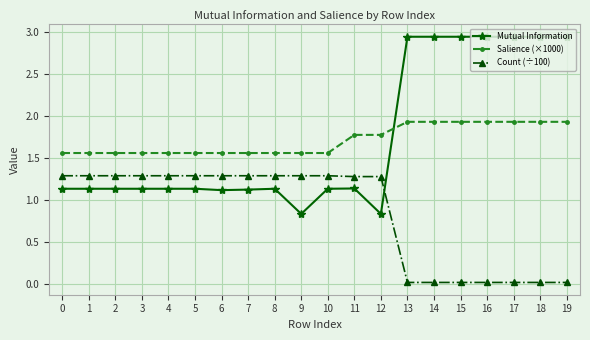

Is the value of Count (÷100) at 11 greater than the value of Salience (×1000) at 17?

No